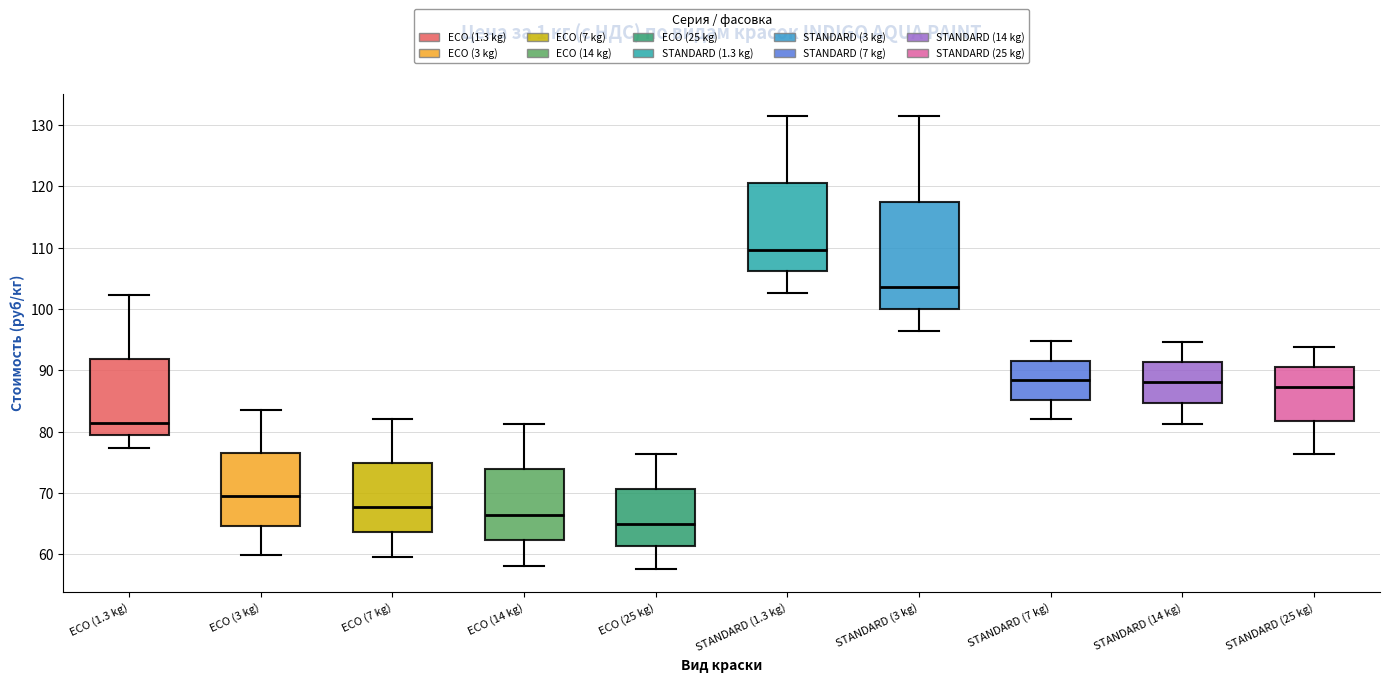

Reading left to right, read every box against the y-axis: the position of its median line, the range the box covers, and the ends of its whiskers. The values are not printed on the chart, so give them approximately, as read against the axis.

ECO (1.3 kg): median 81, box 79 to 92, whiskers 77 to 102
ECO (3 kg): median 70, box 65 to 77, whiskers 60 to 83
ECO (7 kg): median 68, box 64 to 75, whiskers 60 to 82
ECO (14 kg): median 66, box 62 to 74, whiskers 58 to 81
ECO (25 kg): median 65, box 61 to 71, whiskers 58 to 76
STANDARD (1.3 kg): median 110, box 106 to 121, whiskers 103 to 131
STANDARD (3 kg): median 104, box 100 to 118, whiskers 96 to 131
STANDARD (7 kg): median 88, box 85 to 92, whiskers 82 to 95
STANDARD (14 kg): median 88, box 85 to 91, whiskers 81 to 95
STANDARD (25 kg): median 87, box 82 to 90, whiskers 76 to 94